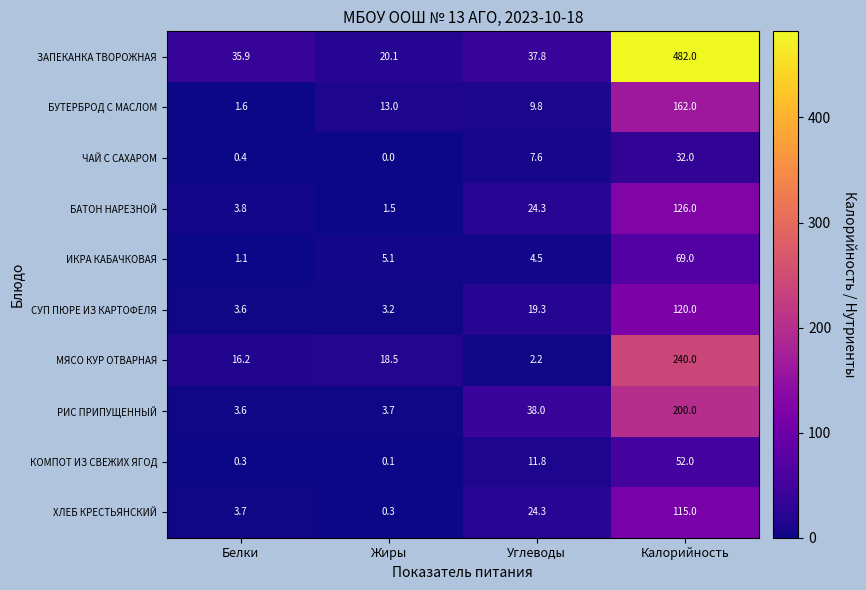

The СУП ПЮРЕ ИЗ КАРТОФЕЛЯ series shows 120.0 at Калорийность. True or false?

True